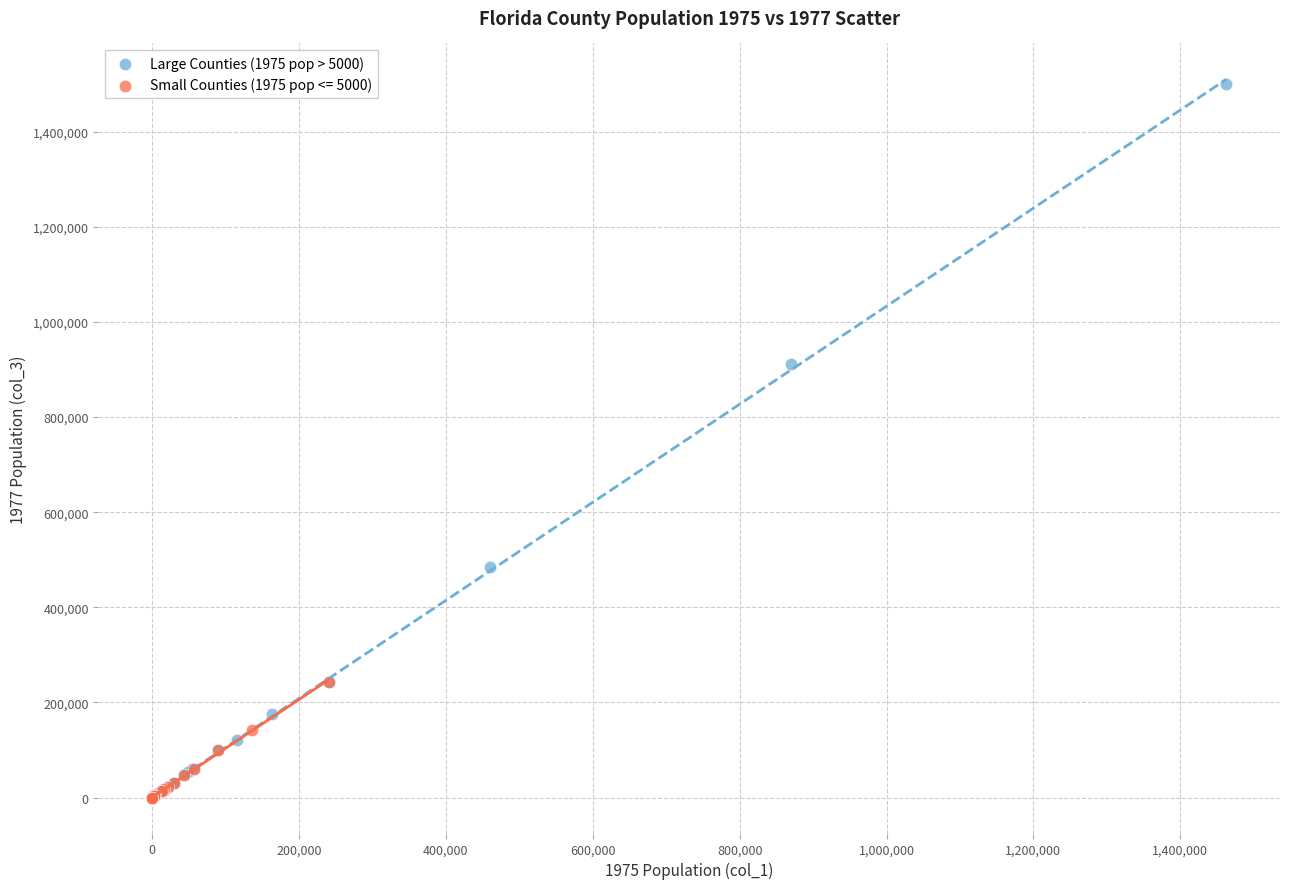

Which series has the widest spread of Y values?

Large Counties (1975 pop > 5000)